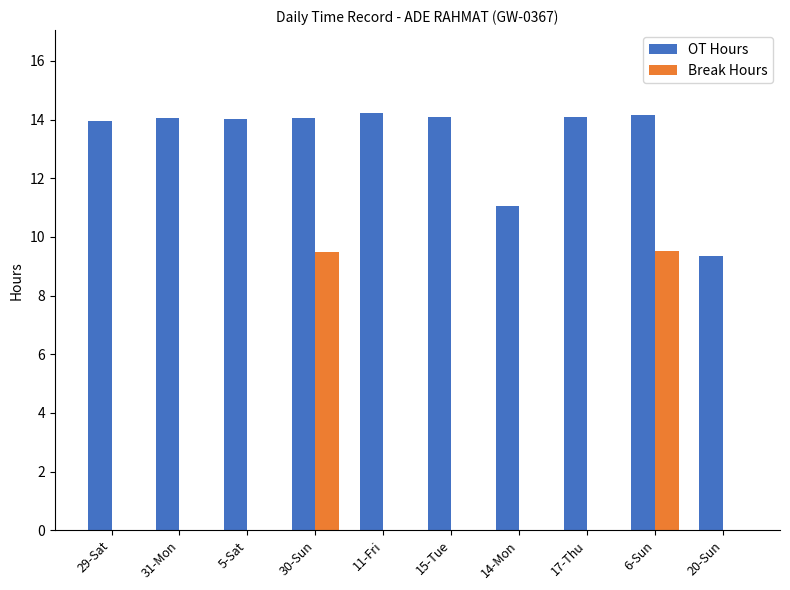

The Break Hours series shows 4.0 at 14-Mon. True or false?

False